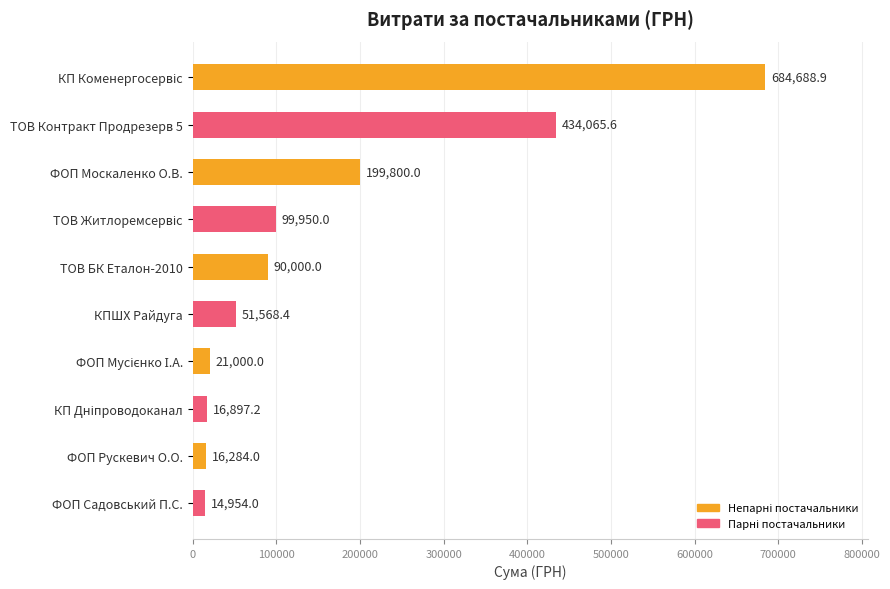

Is it true that the value at ТОВ Контракт Продрезерв 5 is 573486.7?

False